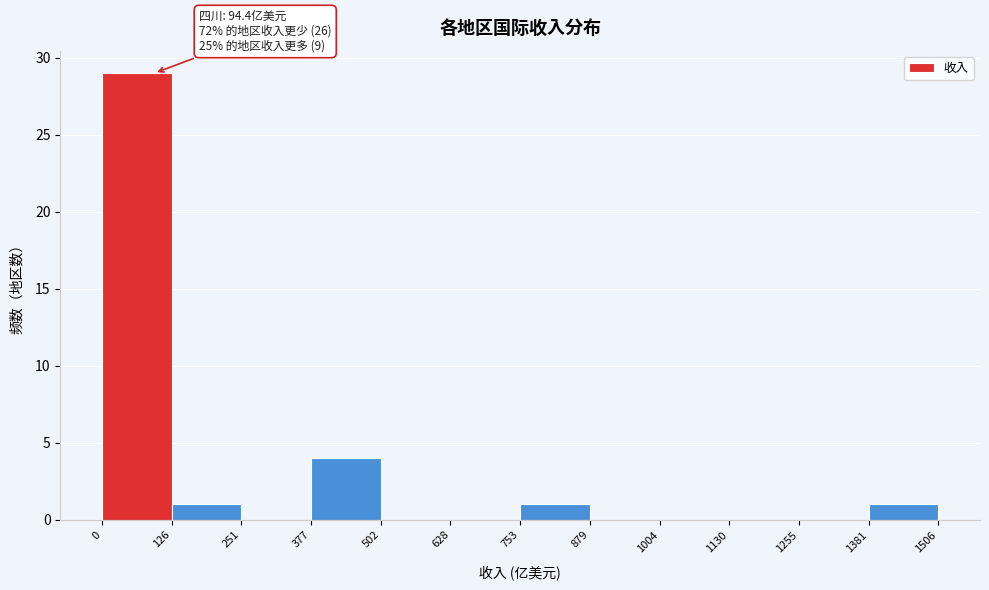

Over which range of the x-axis is the bar tallest?

0 to 126